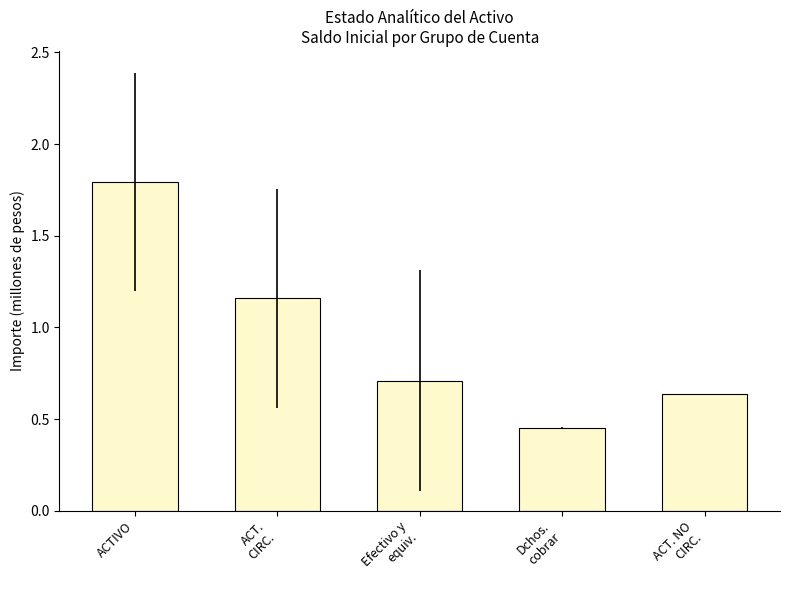

List the labels in order of value, largest first.

ACTIVO, ACT.
CIRC., Efectivo y
equiv., ACT. NO
CIRC., Dchos.
cobrar